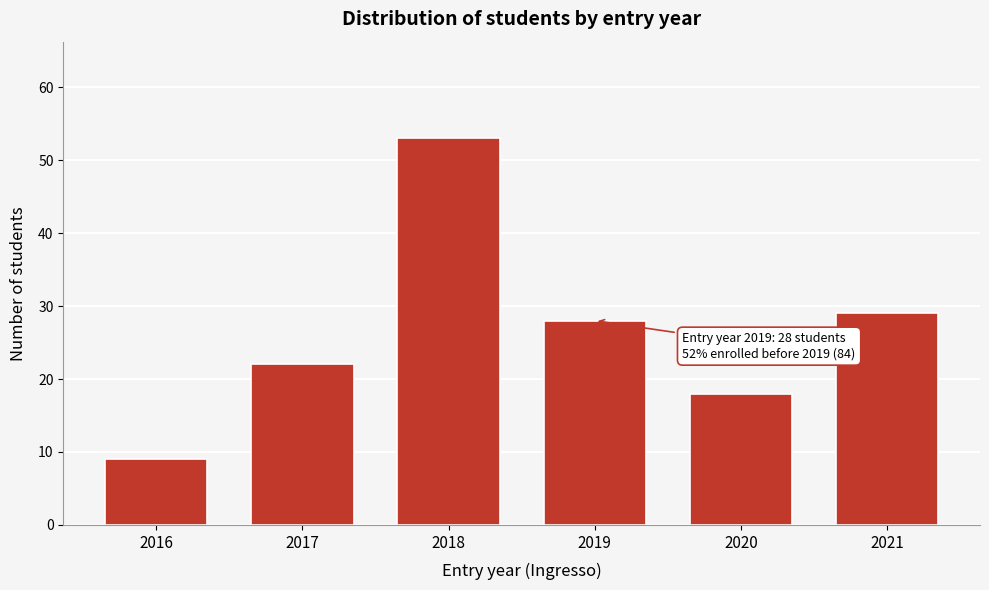

Reading left to right, extract all data points from this chart.

2016=9	2017=22	2018=53	2019=28	2020=18	2021=29